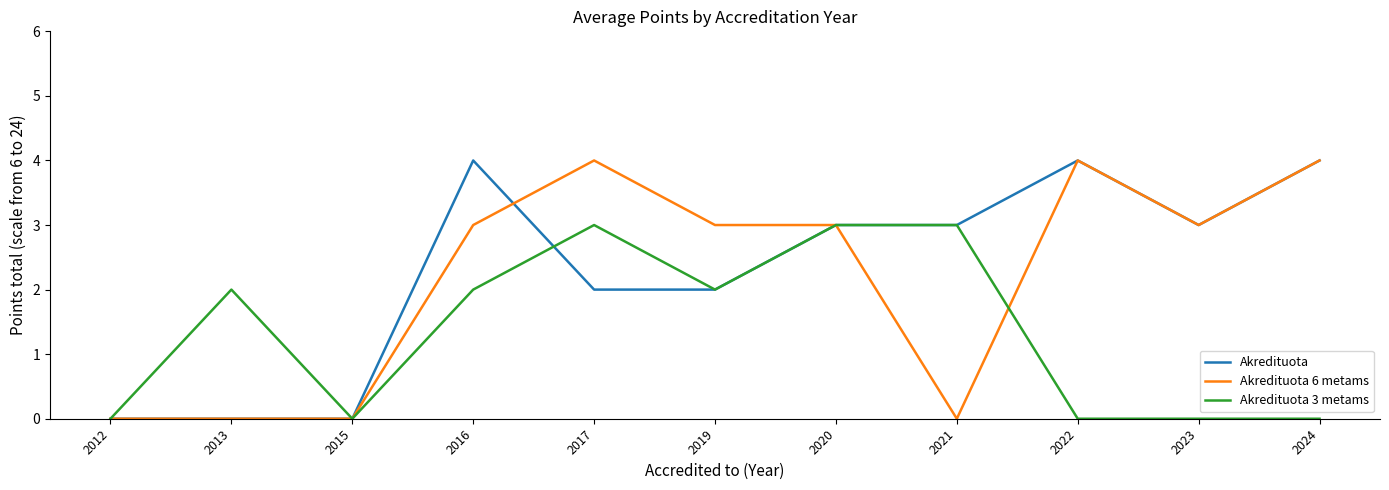

True or false: Akredituota 3 metams has a value of 0 at 2015.

True